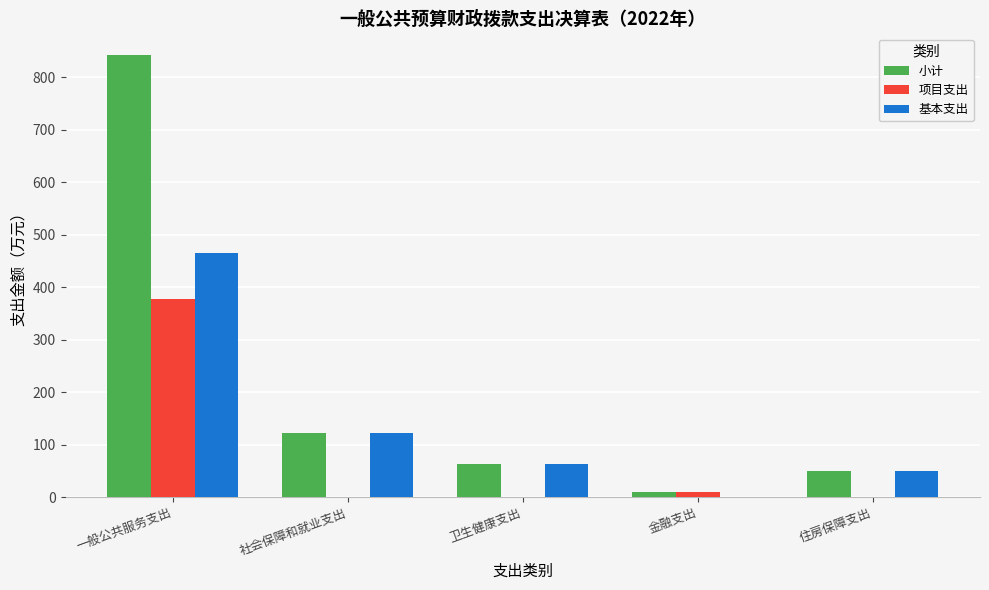

True or false: 基本支出 has a value of 48.8 at 住房保障支出.

True